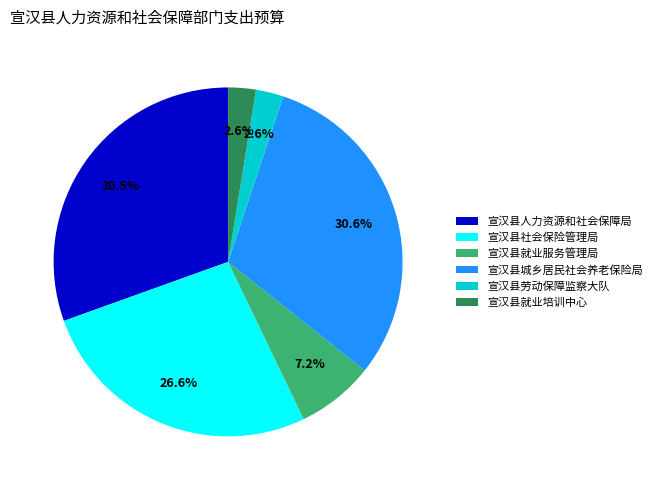

Is it true that 宣汉县就业培训中心 is 3% of the pie?

True